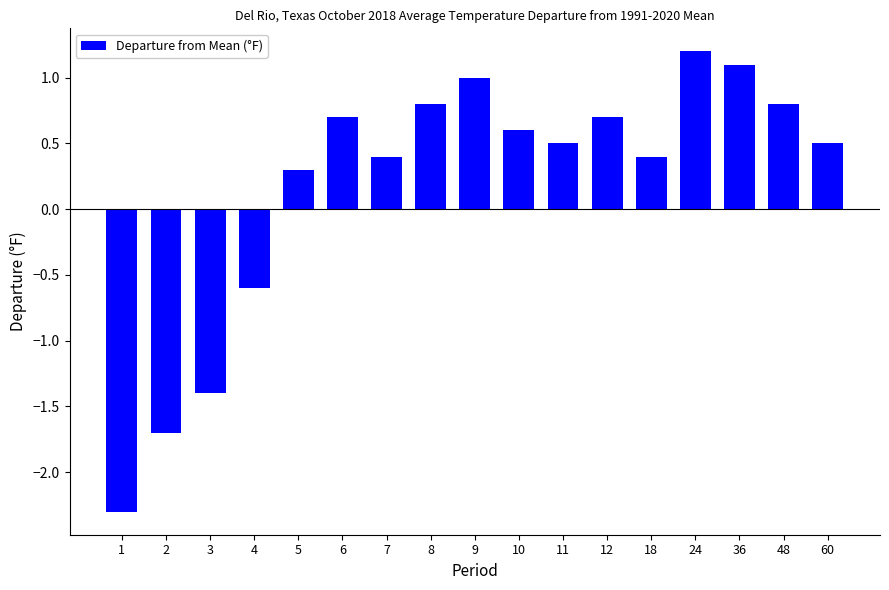

Which has a higher value, 24 or 36?

24